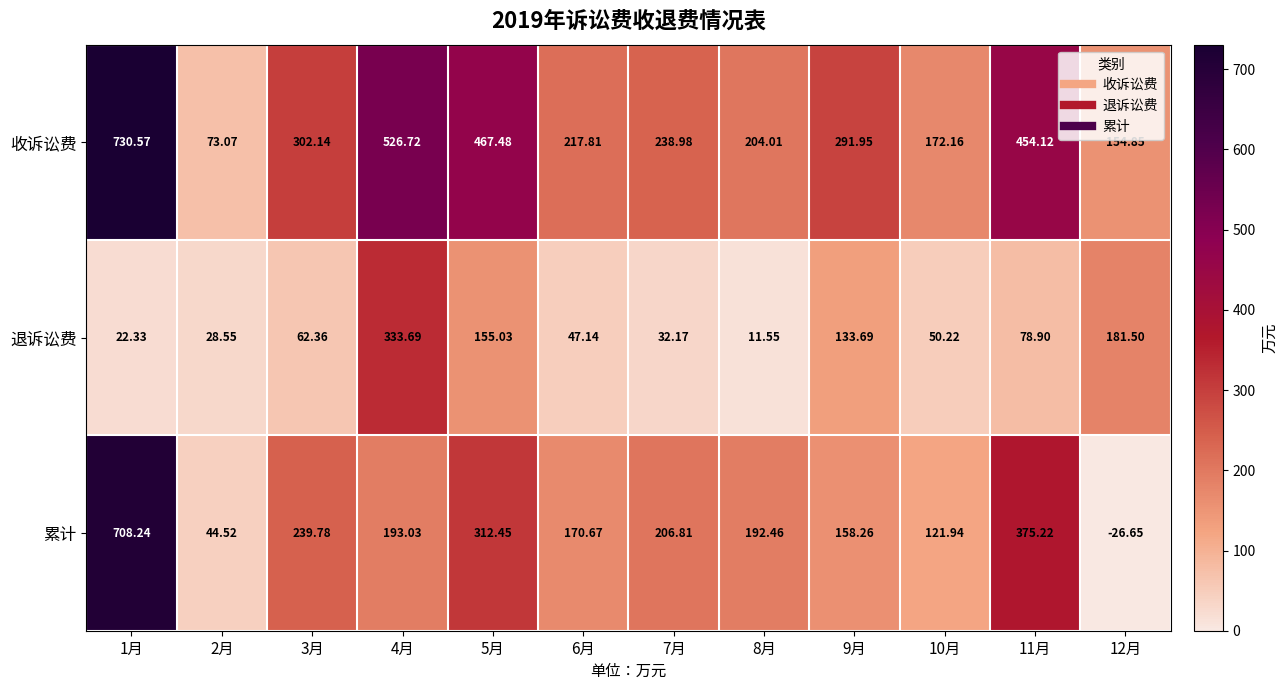

How many data points in 退诉讼费 are less than 62?

6